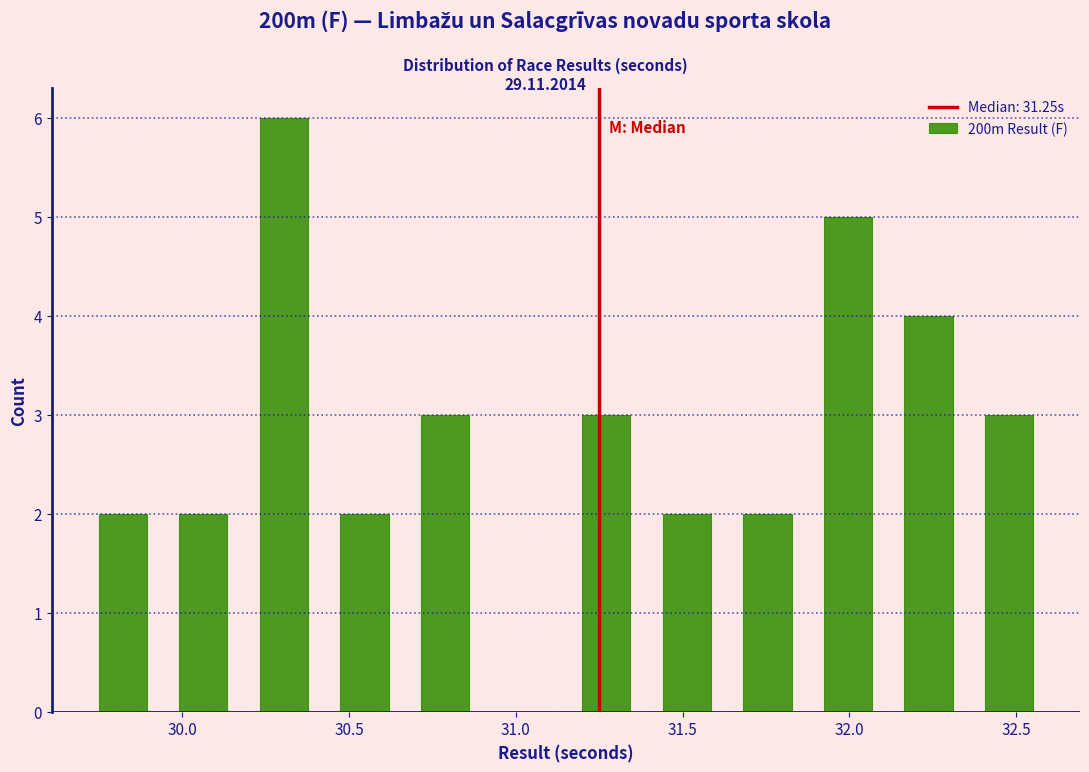

Reading left to right, list every bar in this chart as the range it spans on the x-axis followed by its height. Neither the bar edges nor the heights are printed on the chart, so give them approximately, as read against the axes.

29.70 to 29.95: 2
29.95 to 30.20: 2
30.20 to 30.45: 6
30.45 to 30.65: 2
30.65 to 30.90: 3
30.90 to 31.15: 0
31.15 to 31.40: 3
31.40 to 31.65: 2
31.65 to 31.90: 2
31.90 to 32.10: 5
32.10 to 32.35: 4
32.35 to 32.60: 3